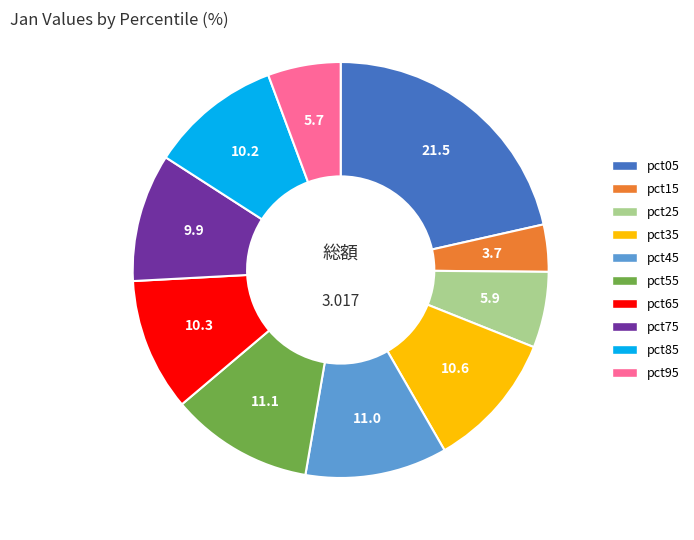

True or false: pct95 accounts for 1% of the total.

False